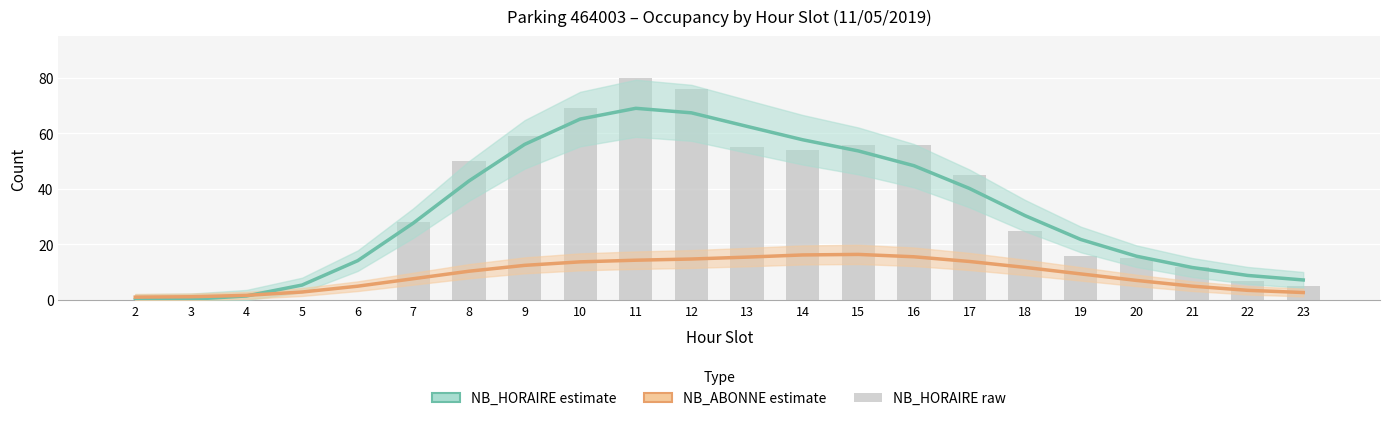

What are all the series names shown in the legend?

NB_HORAIRE (estimate), NB_ABONNE (estimate), NB_HORAIRE (raw)